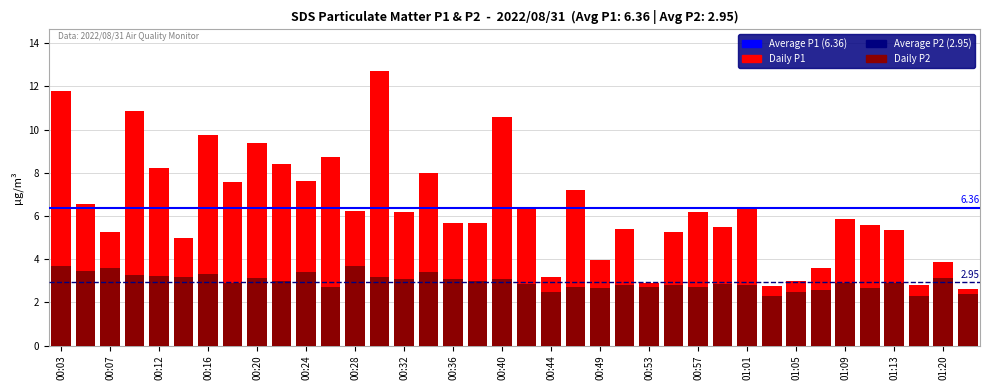

List the series in order of their peak value, highest first.

SDS_P1, SDS_P2